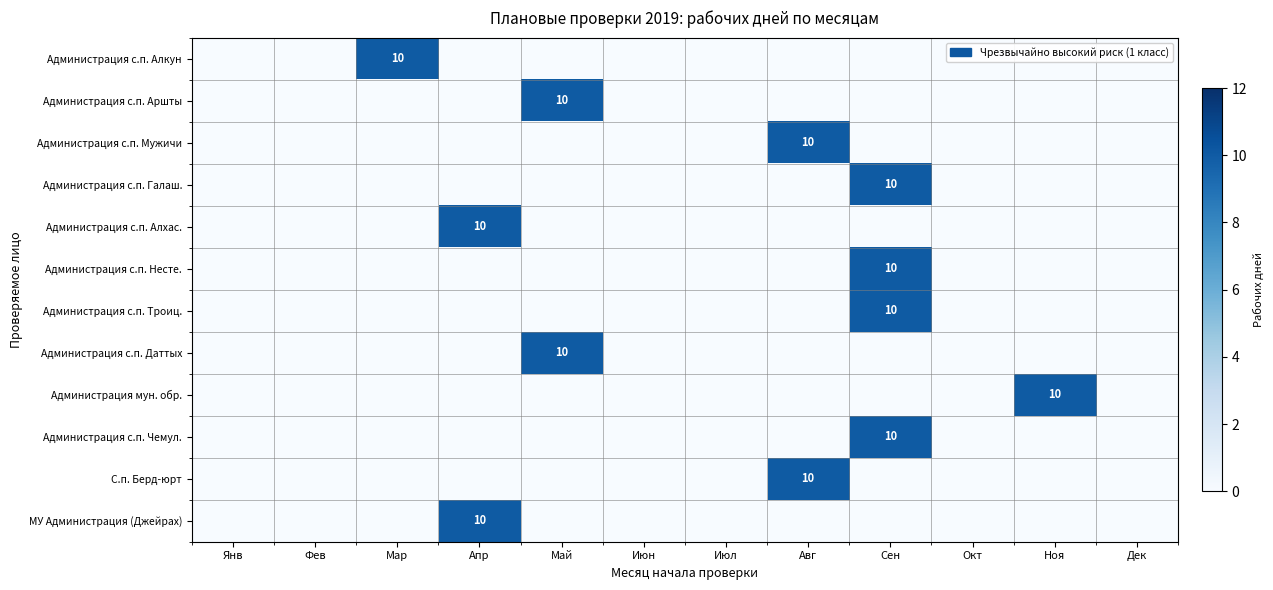

The Администрация с.п. Чемул. series shows 14 at Сен. True or false?

False